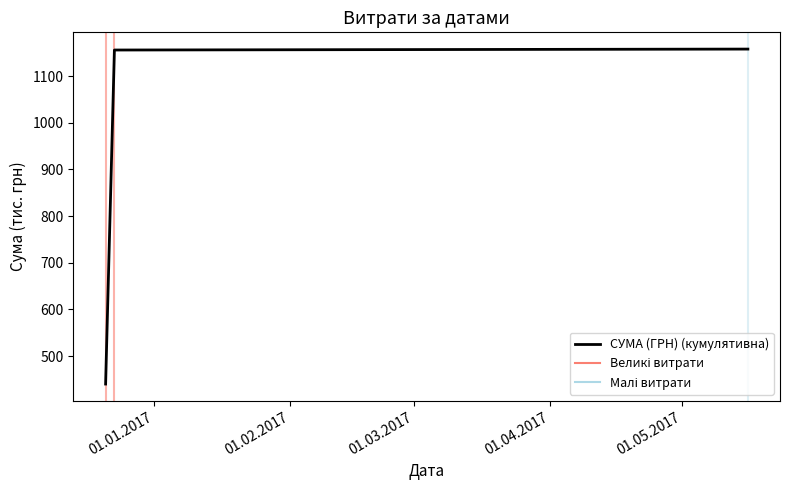

What is the difference between the maximum and minimum values?

717.6